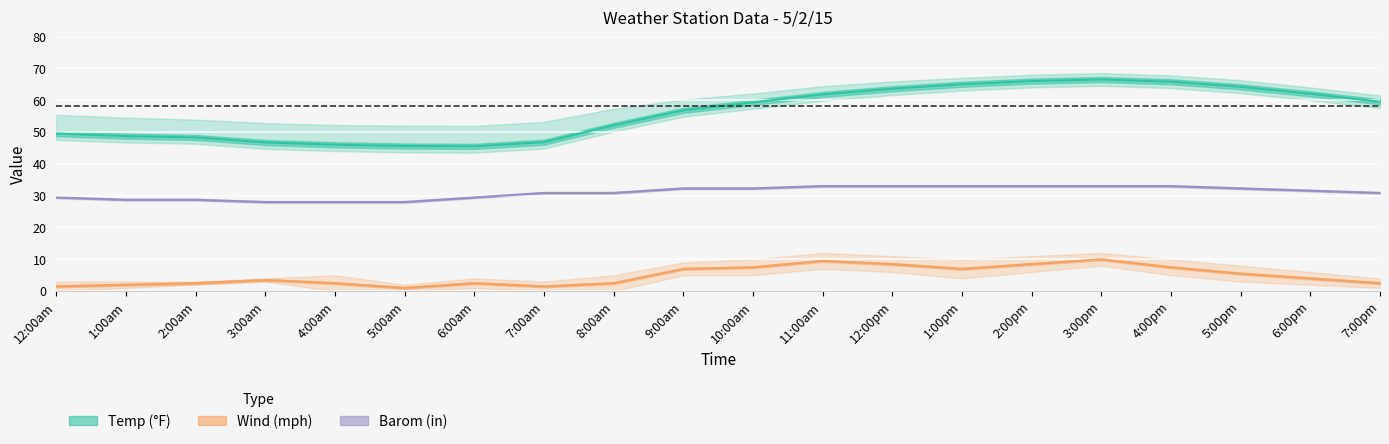

What is the label of the 10th point from the left?

9:00am